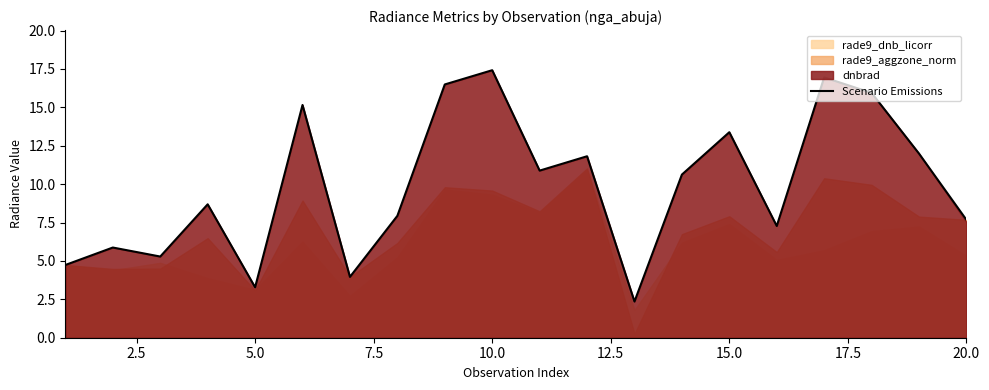

At which label does Scenario Emissions reach its peak?

10.0